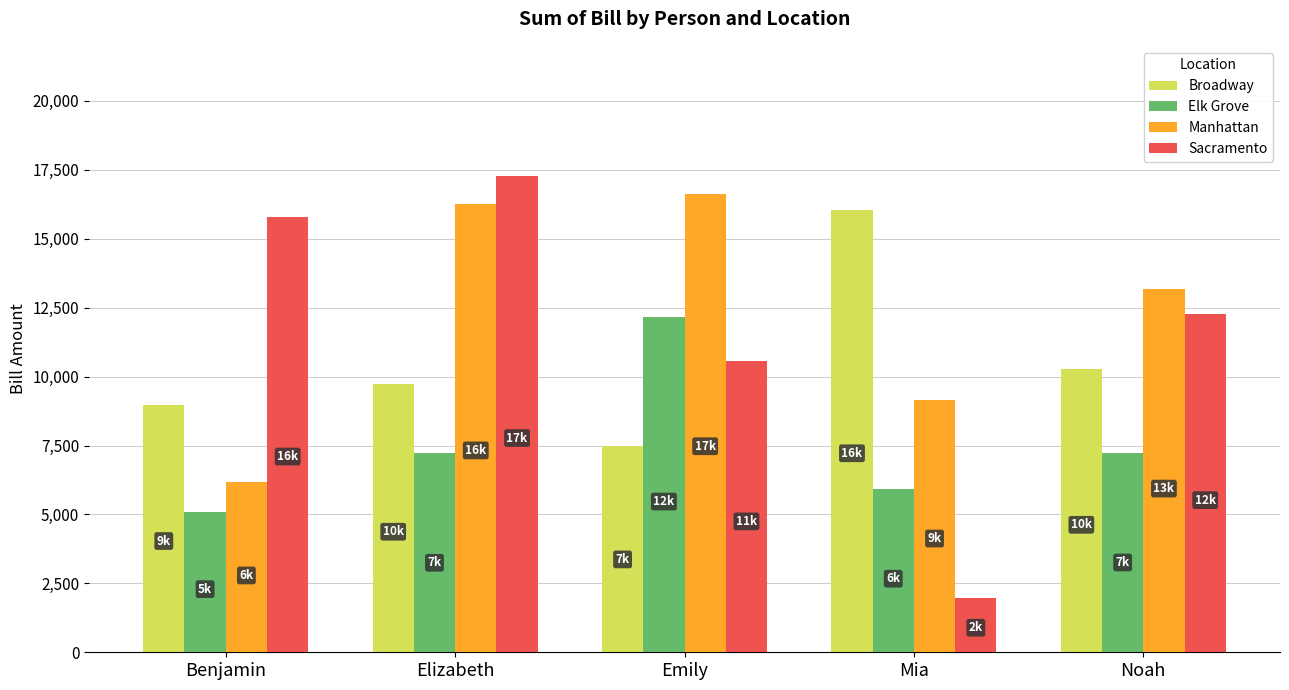

What is the sum of all Broadway values?

52491